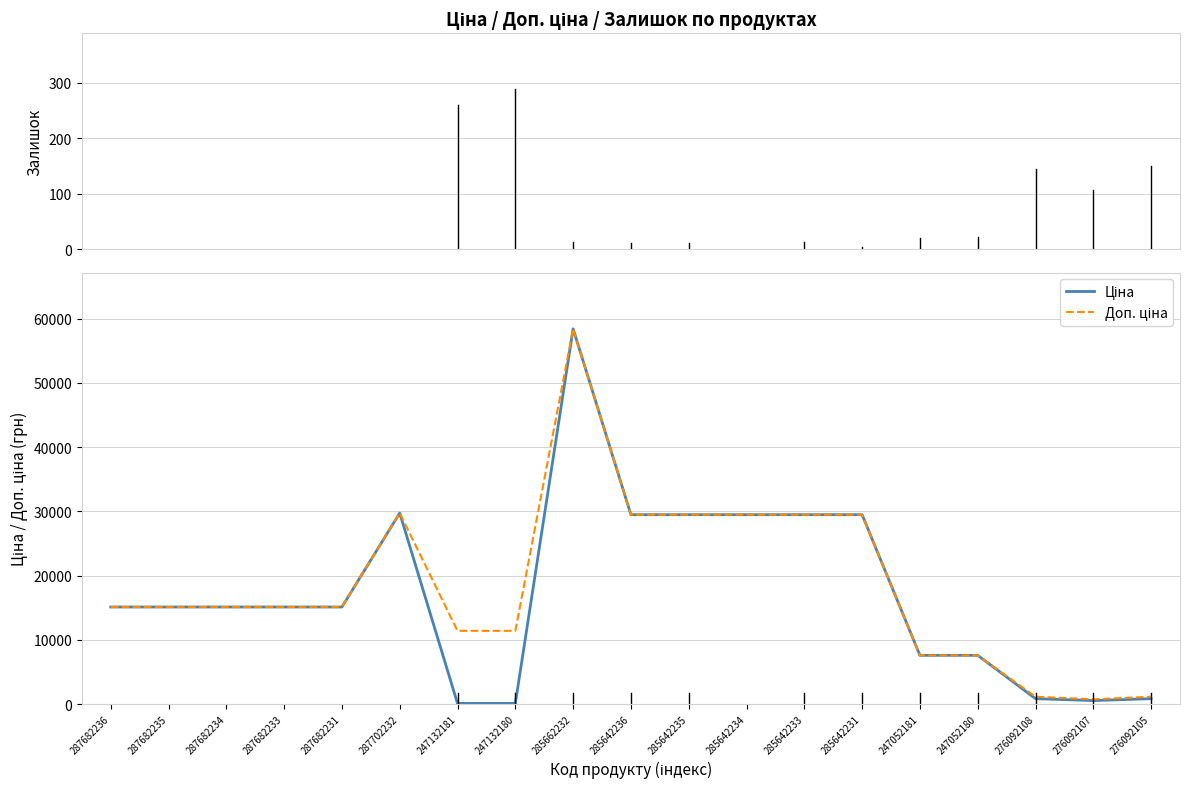

What is the total value across all series at 287682234?

30240.0